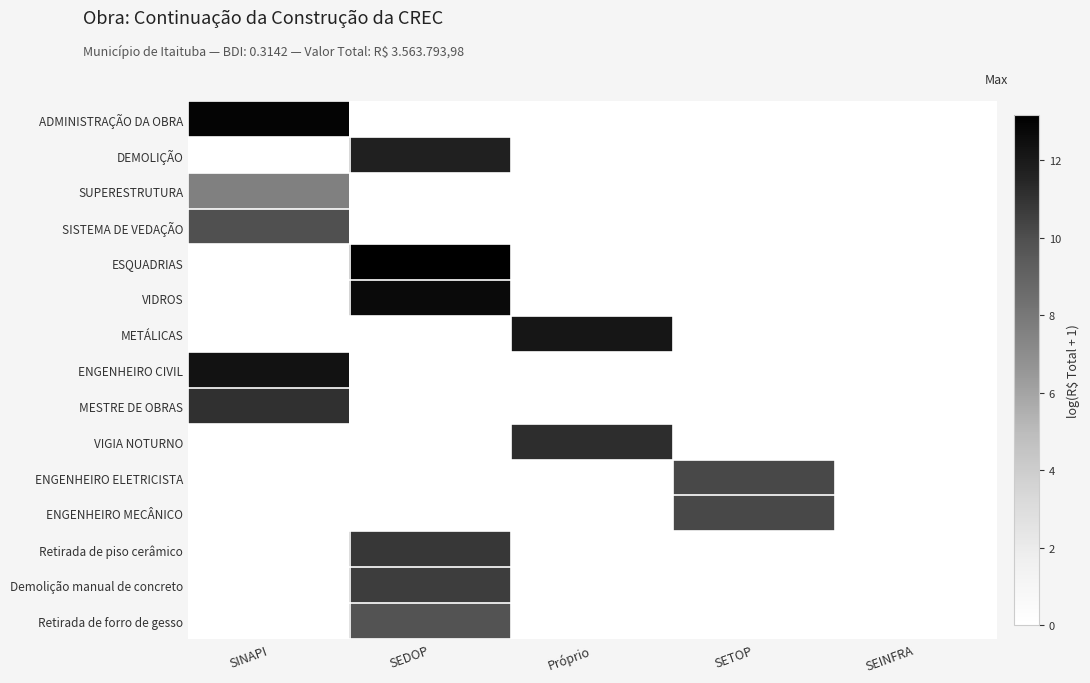

At which category is the sum across all series the highest?

SEDOP